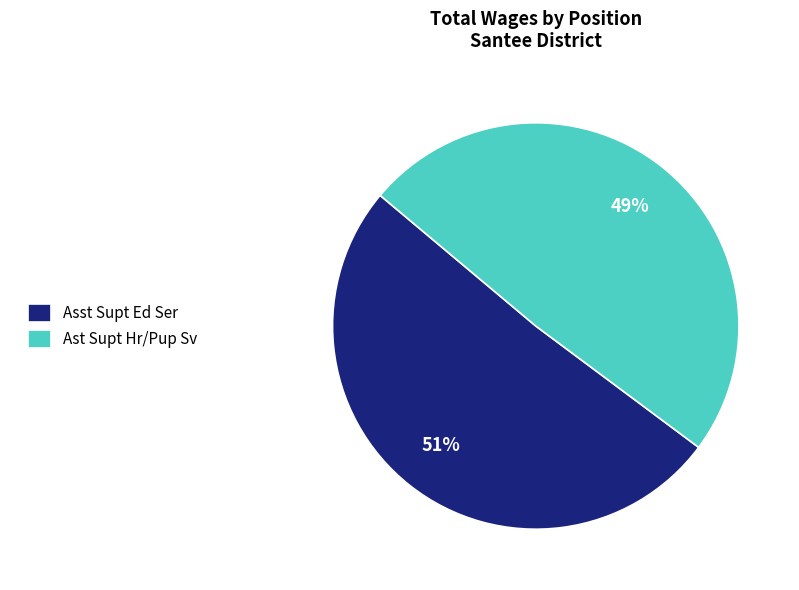

What percentage is the Asst Supt Ed Ser slice, to the nearest percent?

51%